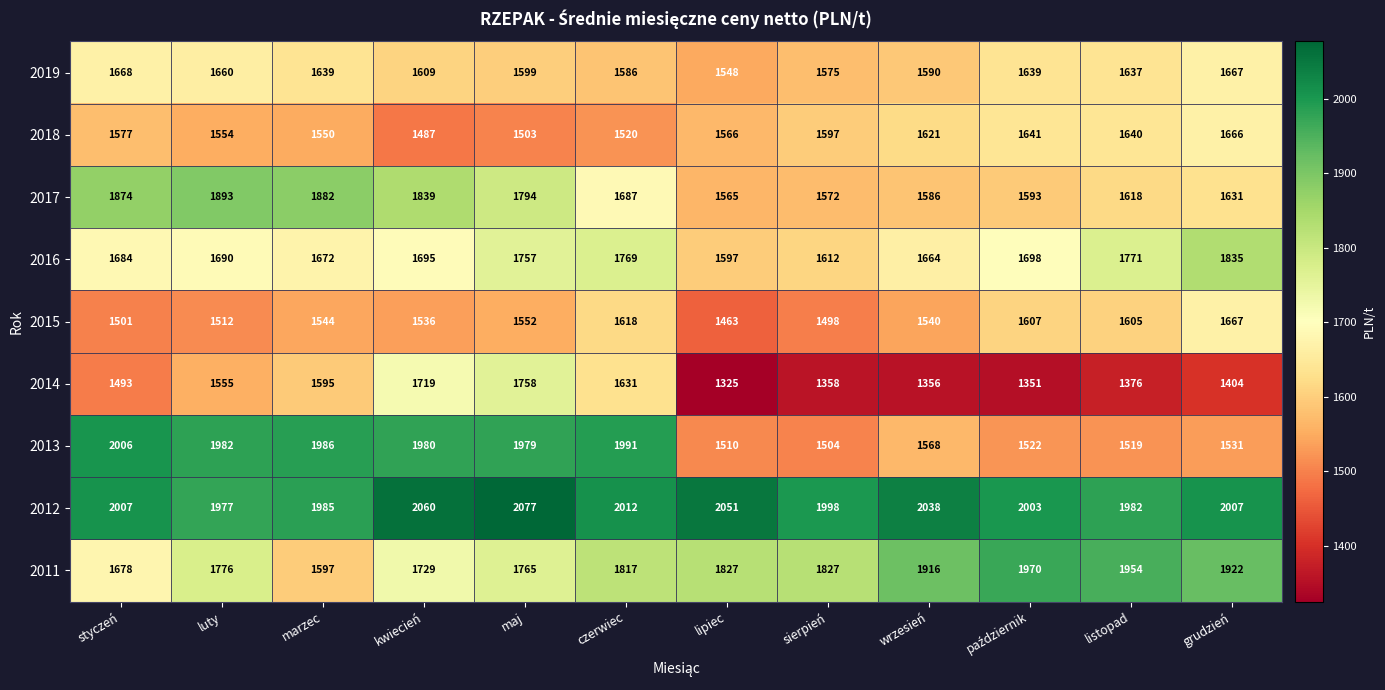

What is the maximum value shown in the chart?

2077